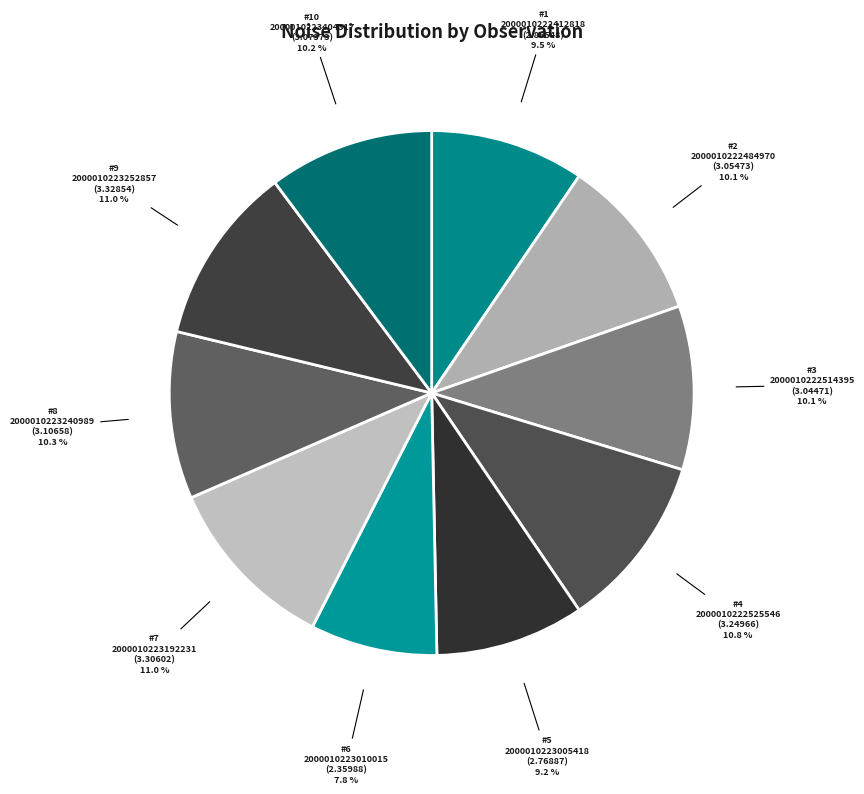

How many slices are in this pie chart?

10